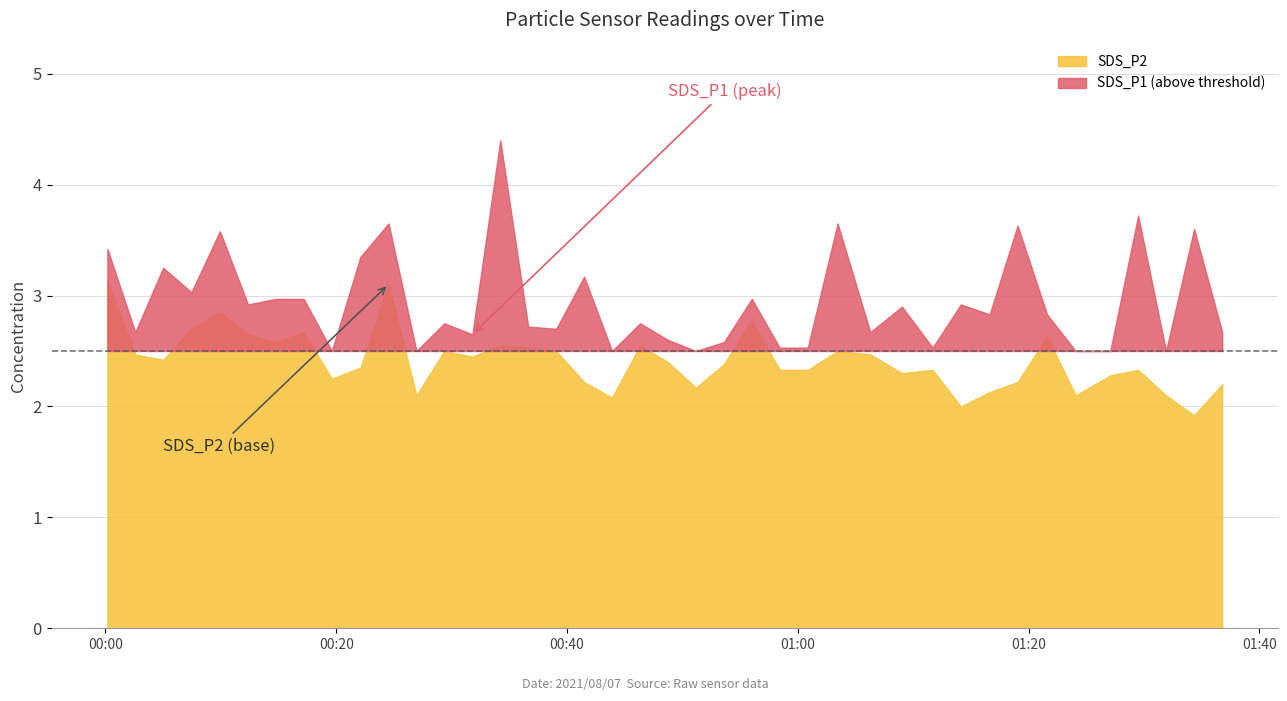

List the labels in order of SDS_P2 value, largest first.

2021/08/07 00:00:10, 2021/08/07 00:24:32, 2021/08/07 00:09:55, 2021/08/07 00:56:01, 2021/08/07 00:07:27, 2021/08/07 00:17:11, 2021/08/07 00:12:21, 2021/08/07 01:21:36, 2021/08/07 00:14:46, 2021/08/07 00:34:13, 2021/08/07 00:46:20, 2021/08/07 00:36:38, 2021/08/07 00:29:22, 2021/08/07 00:39:04, 2021/08/07 01:03:27, 2021/08/07 00:02:35, 2021/08/07 01:06:17, 2021/08/07 00:31:48, 2021/08/07 00:05:00, 2021/08/07 00:48:45, 2021/08/07 00:53:36, 2021/08/07 00:22:06, 2021/08/07 00:58:26, 2021/08/07 01:00:52, 2021/08/07 01:11:41, 2021/08/07 01:29:30, 2021/08/07 01:09:02, 2021/08/07 01:27:05, 2021/08/07 00:19:37, 2021/08/07 00:41:29, 2021/08/07 01:19:03, 2021/08/07 01:36:47, 2021/08/07 00:51:10, 2021/08/07 01:16:38, 2021/08/07 00:26:57, 2021/08/07 01:24:05, 2021/08/07 01:31:55, 2021/08/07 00:43:54, 2021/08/07 01:14:08, 2021/08/07 01:34:21